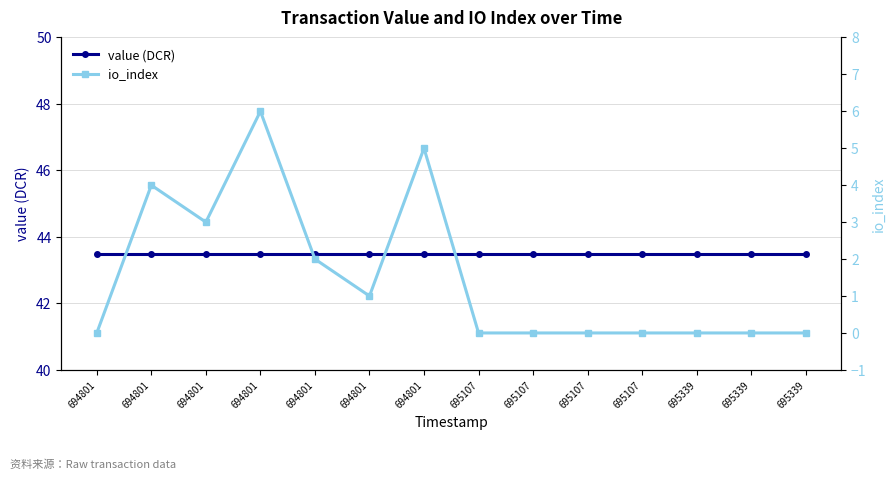

List the series in order of their overall mean, highest first.

value (DCR), io_index